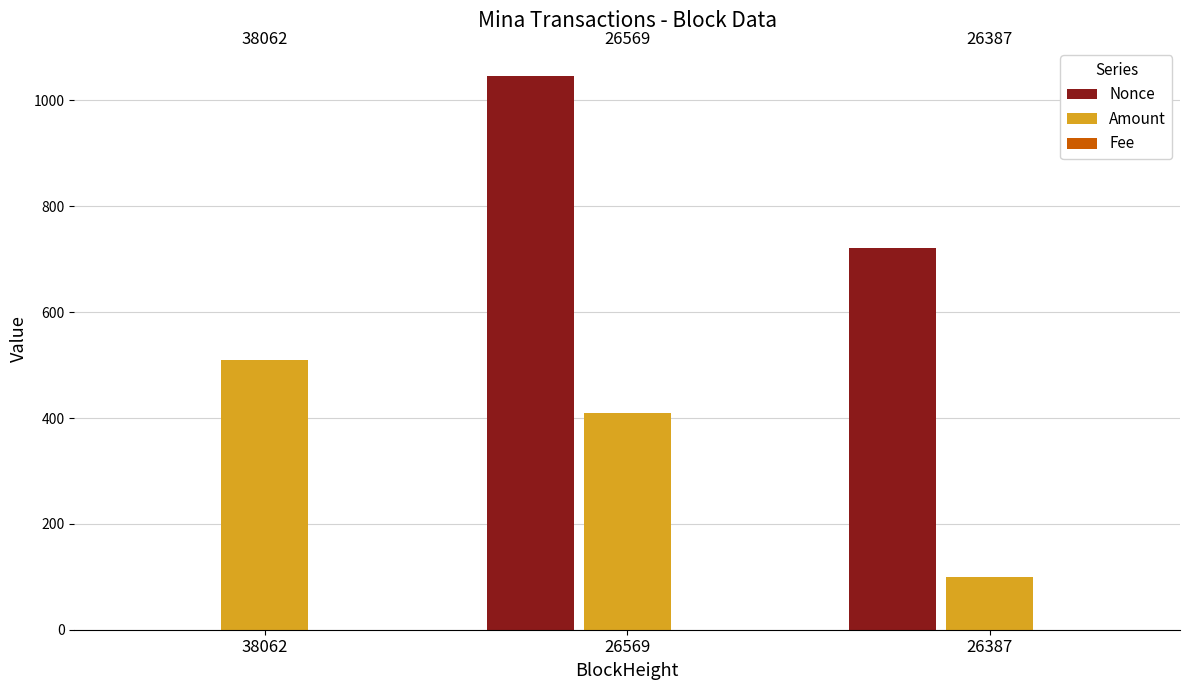

At which label does Amount reach its peak?

38062